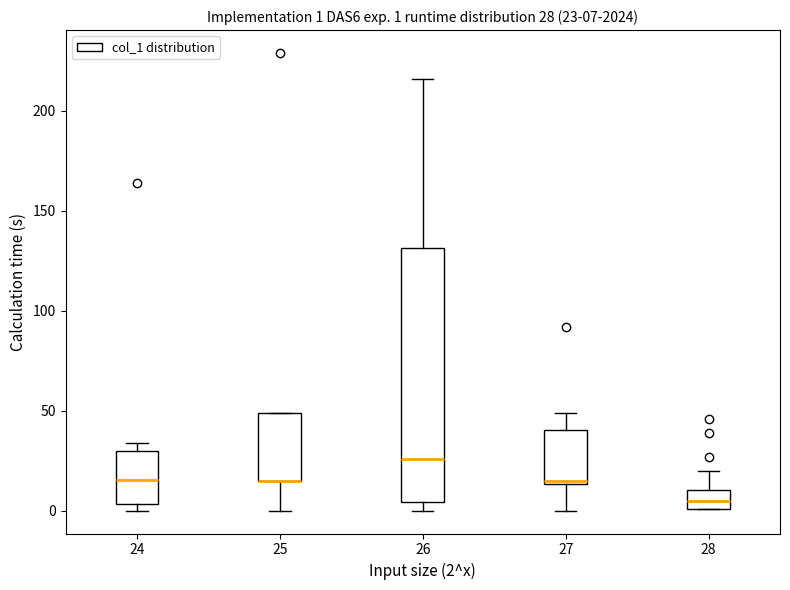

Comparing the boxes themselves (not the whiskers), which one is the tallest?

26